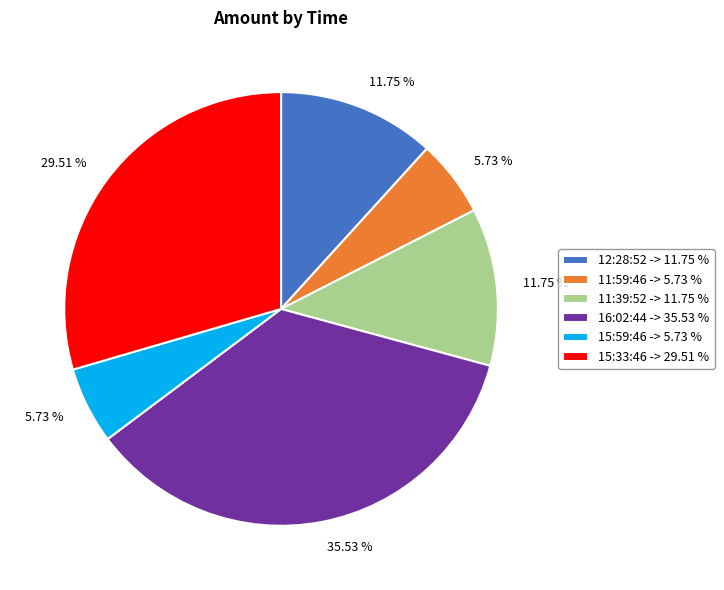

The 11:59:46 slice represents 1% of the pie. True or false?

False